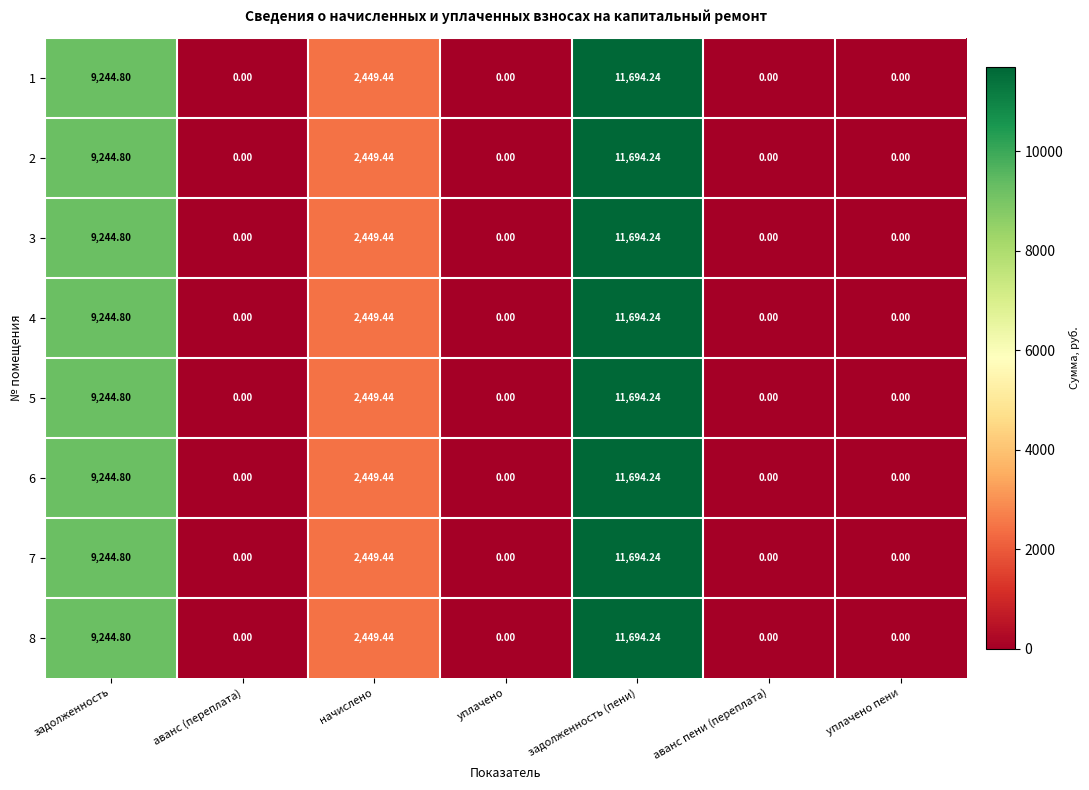

At which category is the sum across all series the highest?

задолженность (пени)